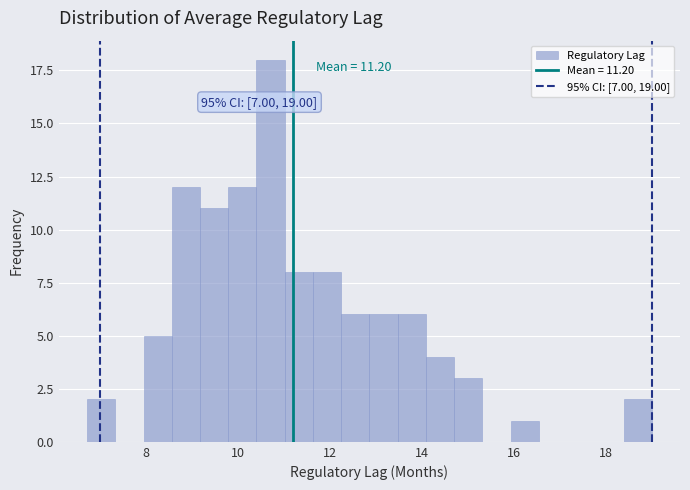

Read against the x-axis, roughly where is the centre of the tallest bar?

10.8